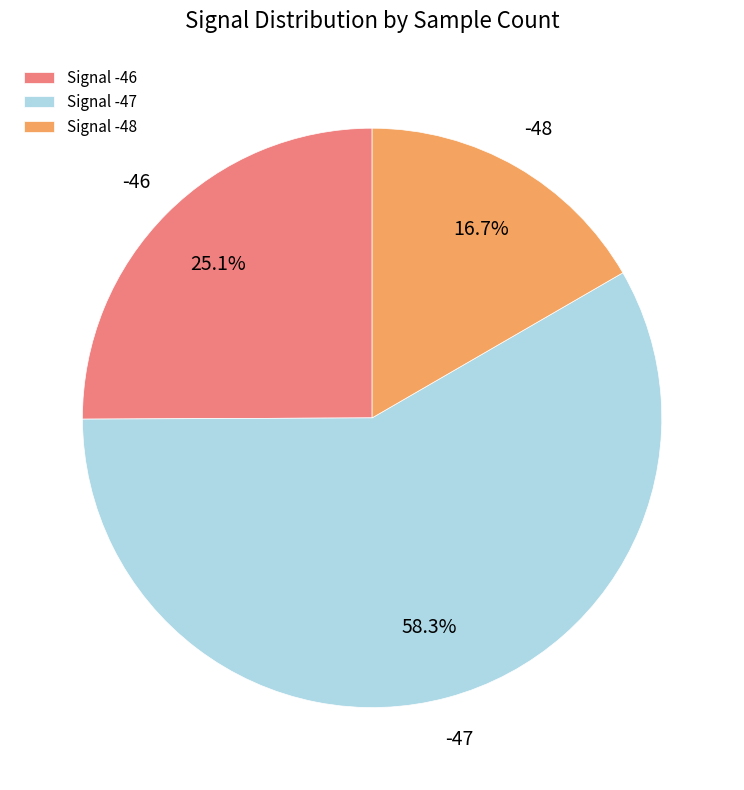

Is there any slice that represents more than half of the pie?

Yes